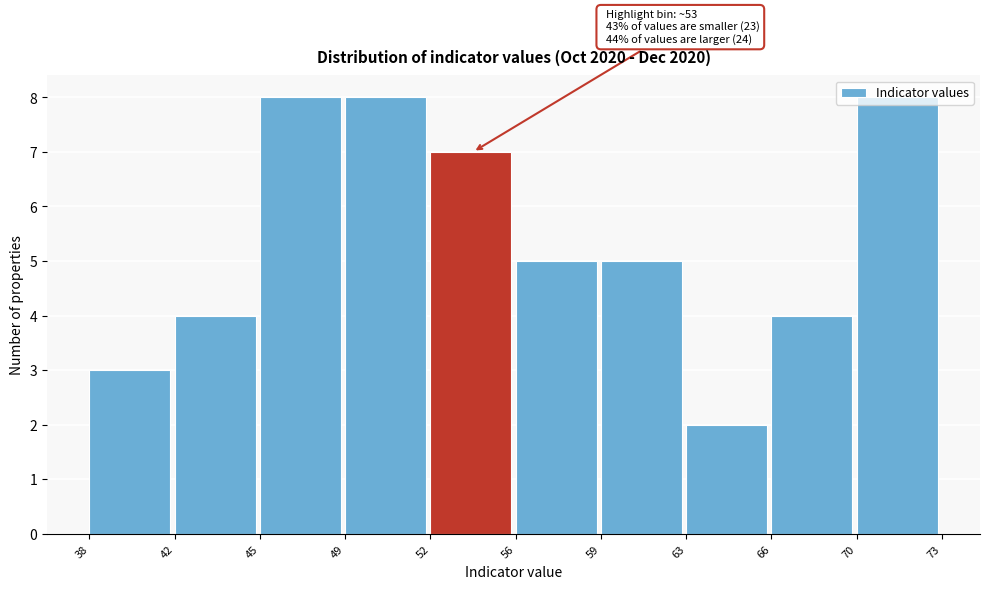

What is the ratio of the value at 59 to the value at 38?

1.7